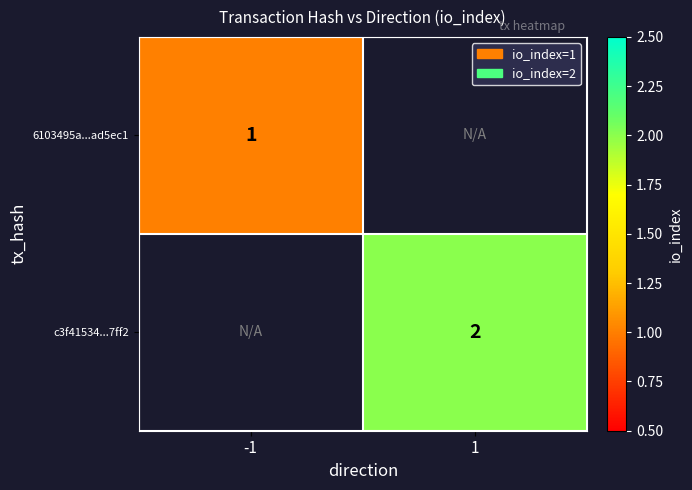

Is the value of c3f41534...7ff2 at 1 greater than the value of 6103495a...ad5ec1 at -1?

Yes